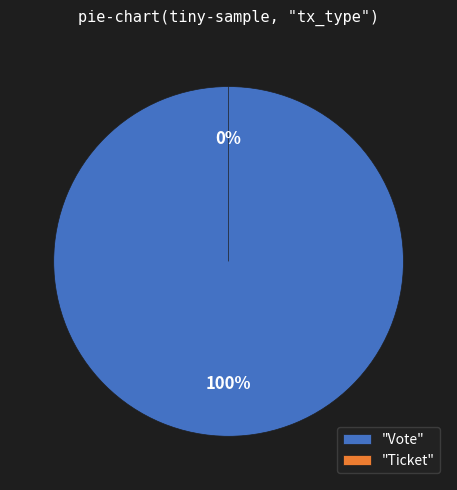

To the nearest percent, what is the difference between the Vote and Ticket slice percentages?

100%